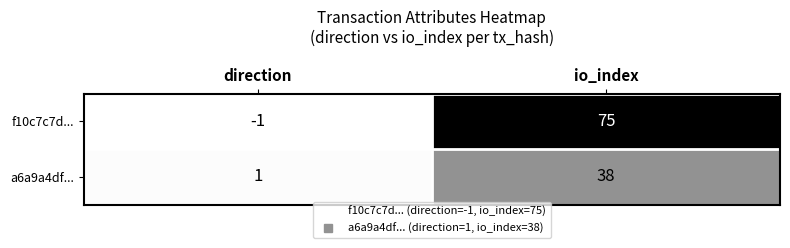

Which series has the largest range (max minus min)?

f10c7c7d...